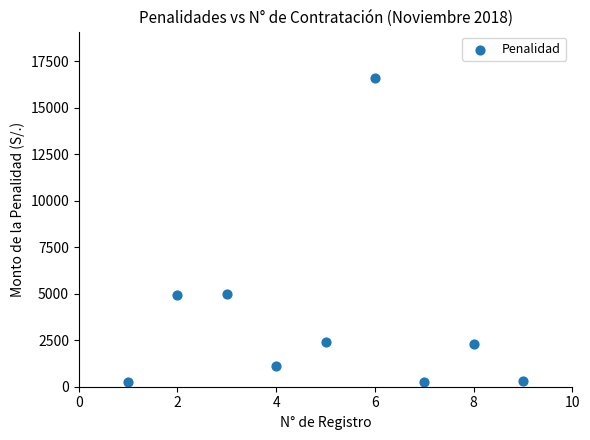

What is the average Y value?

3681.5